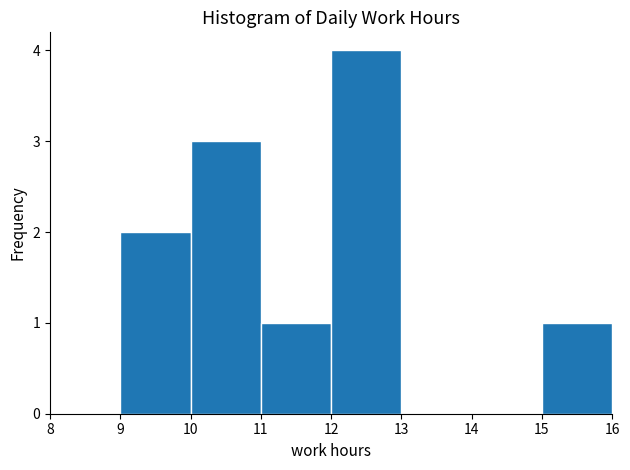

Reading left to right, list every bar in this chart as the range it spans on the x-axis followed by its height. The values are not printed on the chart, so give them approximately, as read against the axis.

8 to 9: 0
9 to 10: 2
10 to 11: 3
11 to 12: 1
12 to 13: 4
13 to 14: 0
14 to 15: 0
15 to 16: 1